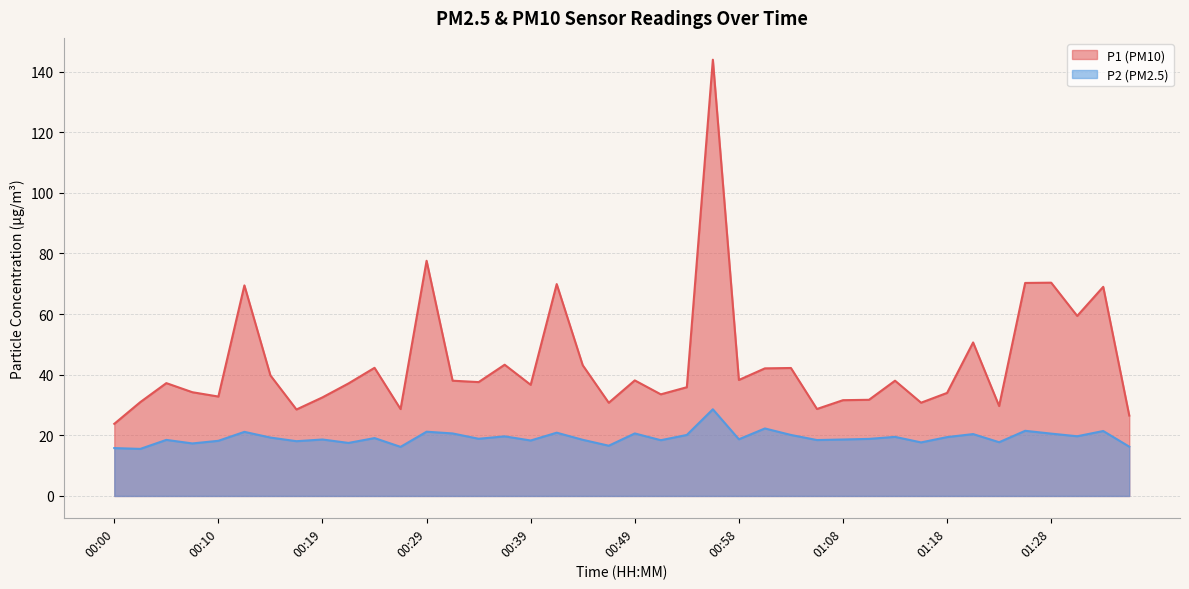

What is the total value across all series at 00:22?

54.6